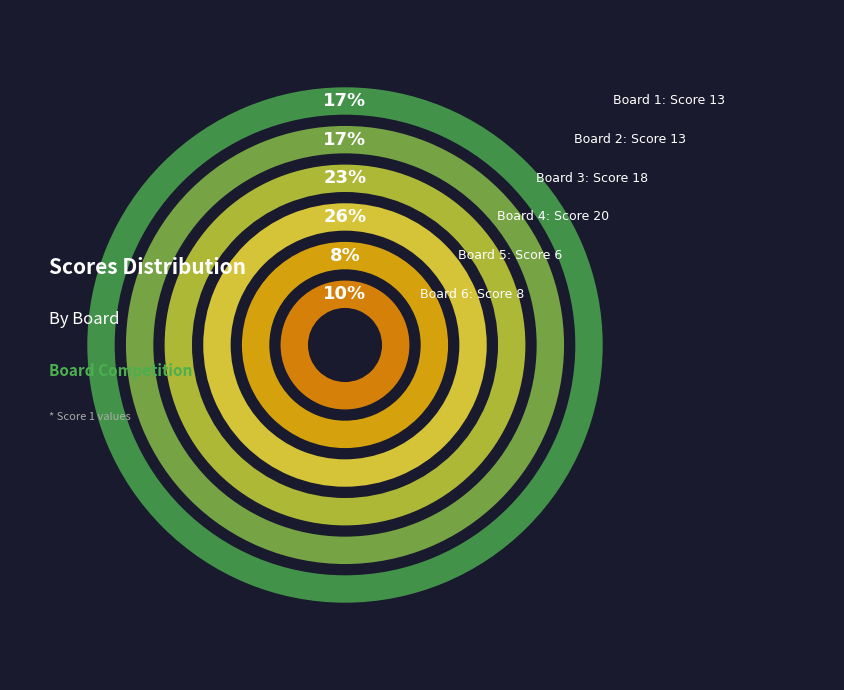

How many slices are in this pie chart?

6